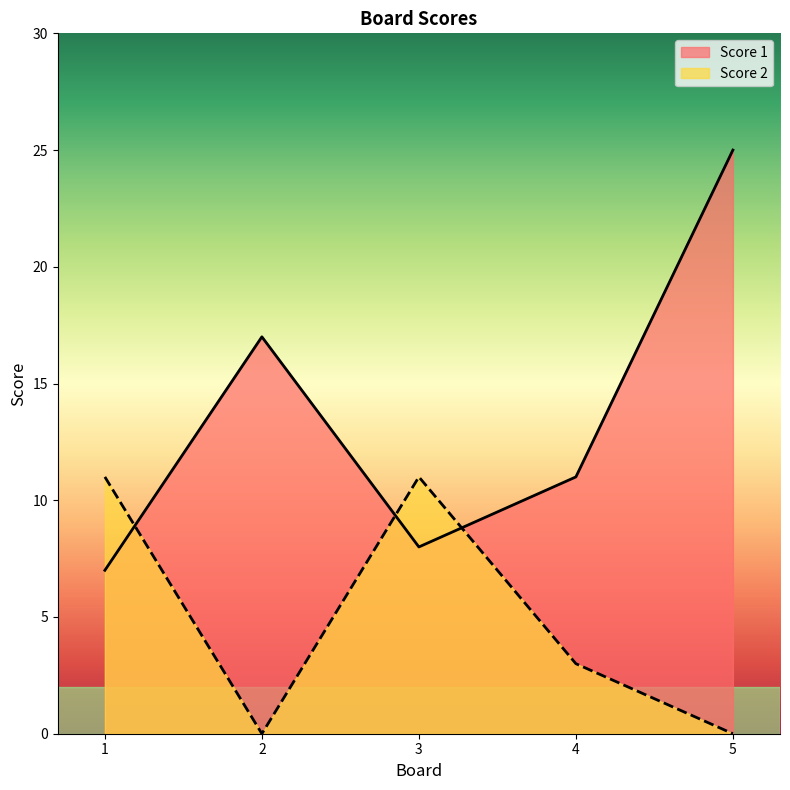

Where is Score 2 nearest to the value 5?

4